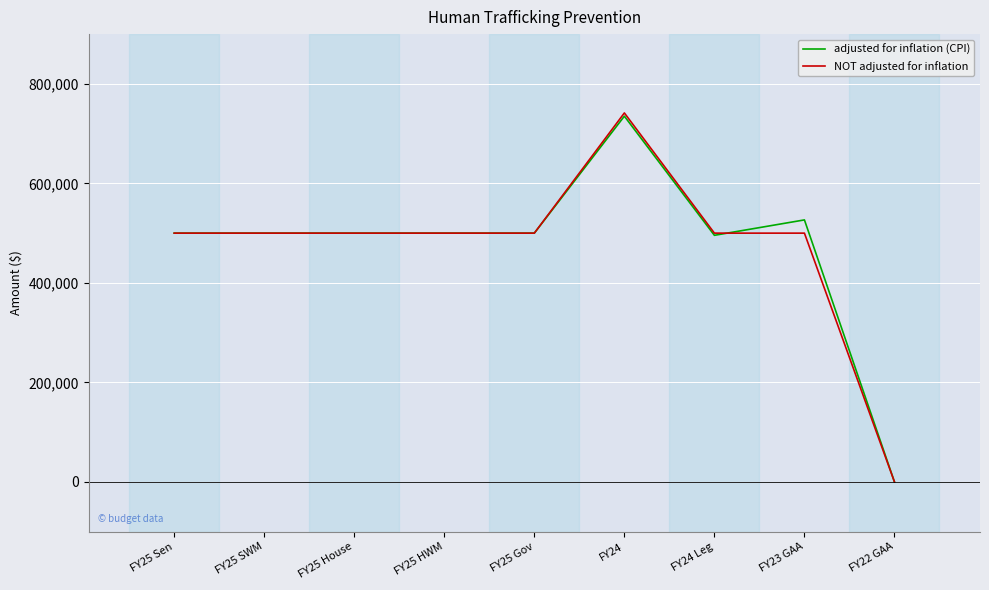

What is the maximum value shown in the chart?

741565